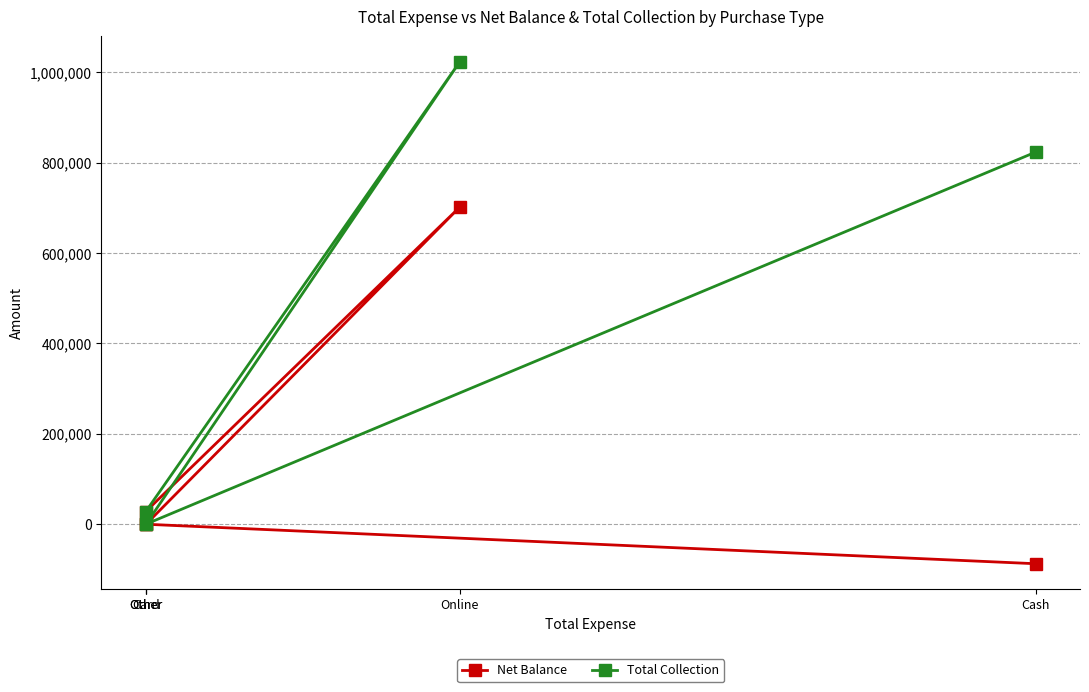

Which category has the highest value in the Net Balance series?

Online